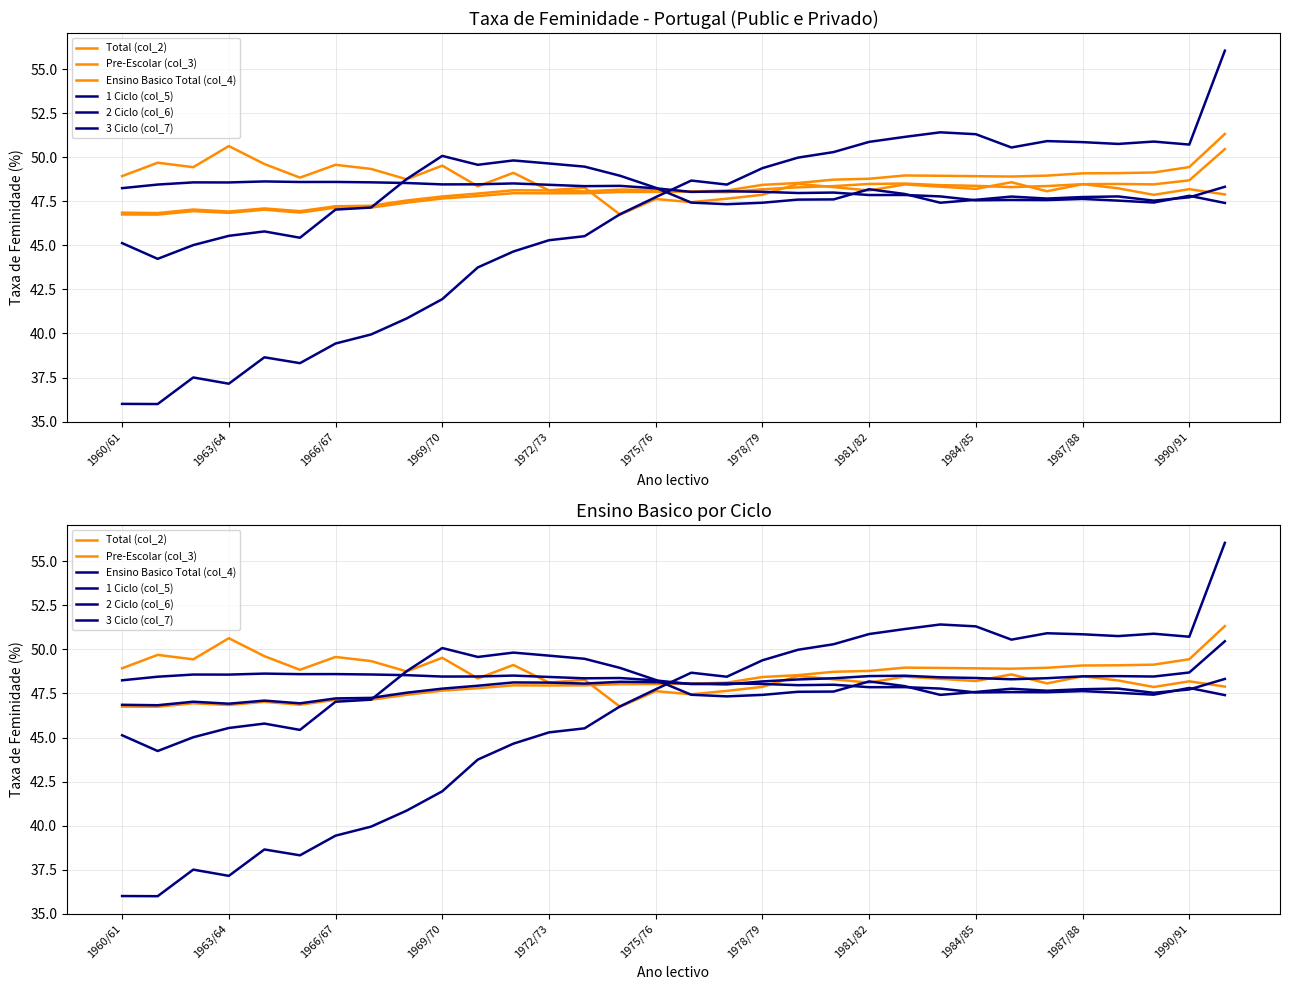

What is the average value of the Total (col_2) series?

48.2